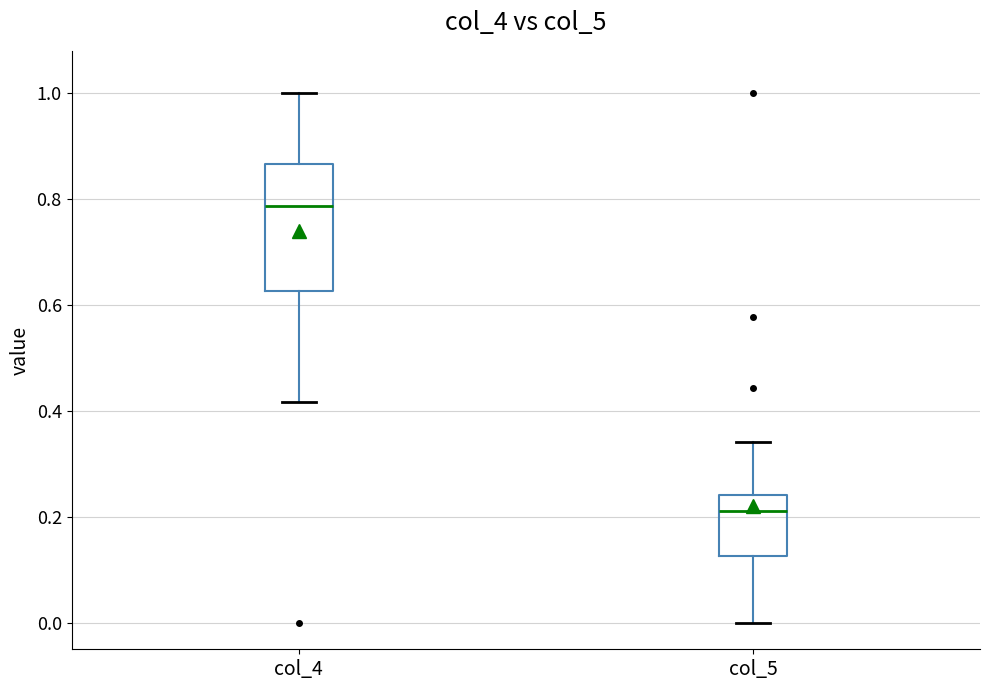

Where does the lower whisker of the box for col_5 end on the y-axis? The values are not printed on the chart, so give them approximately, as read against the axis.

0.00